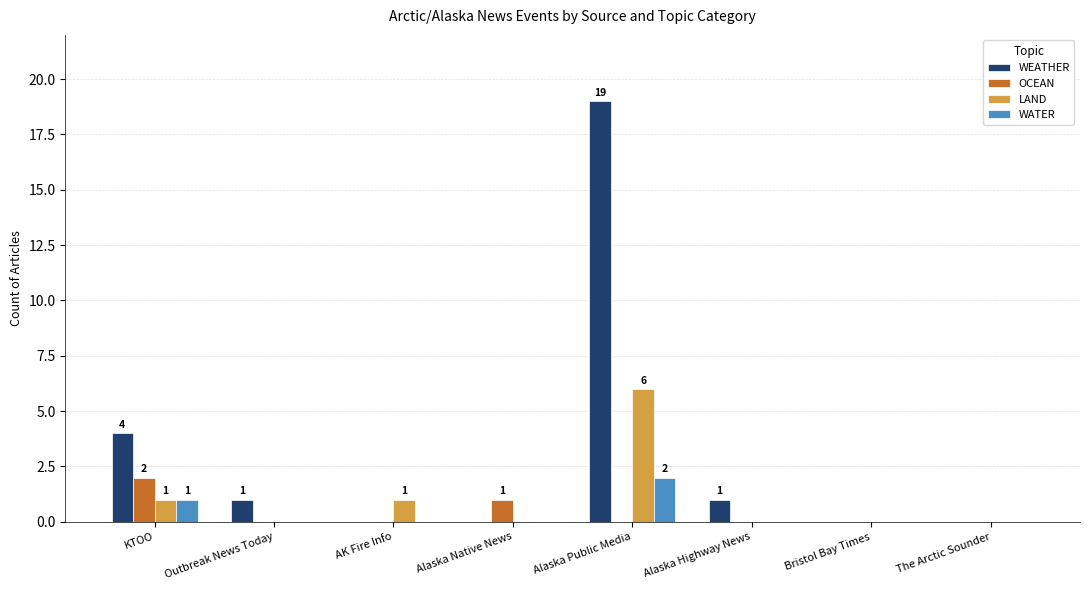

What is the maximum value for LAND?

6